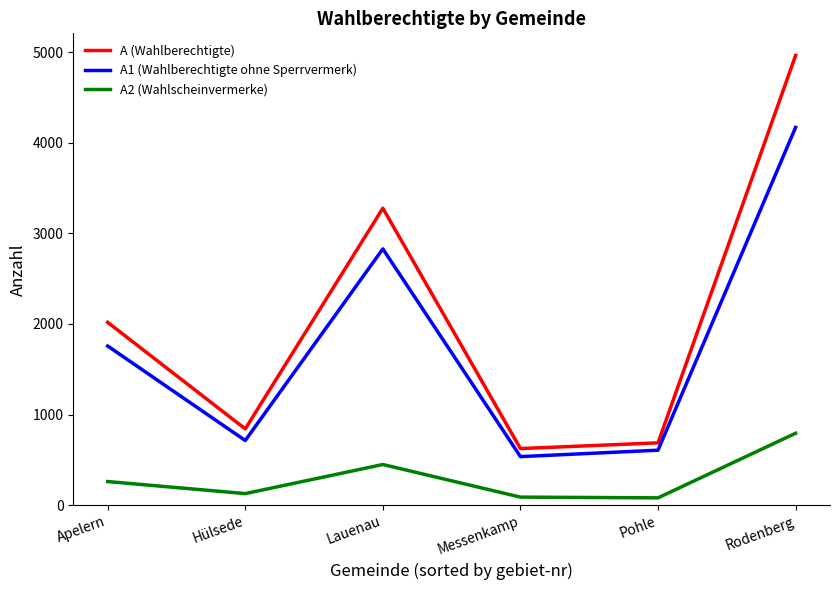

What is the average value of the A2 (Wahlscheinvermerke) series?

300